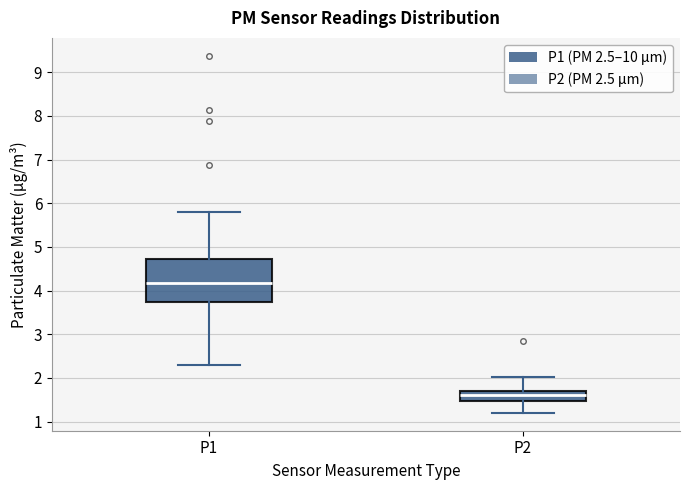

Which box is the tallest, from its lower edge to its upper edge?

P1